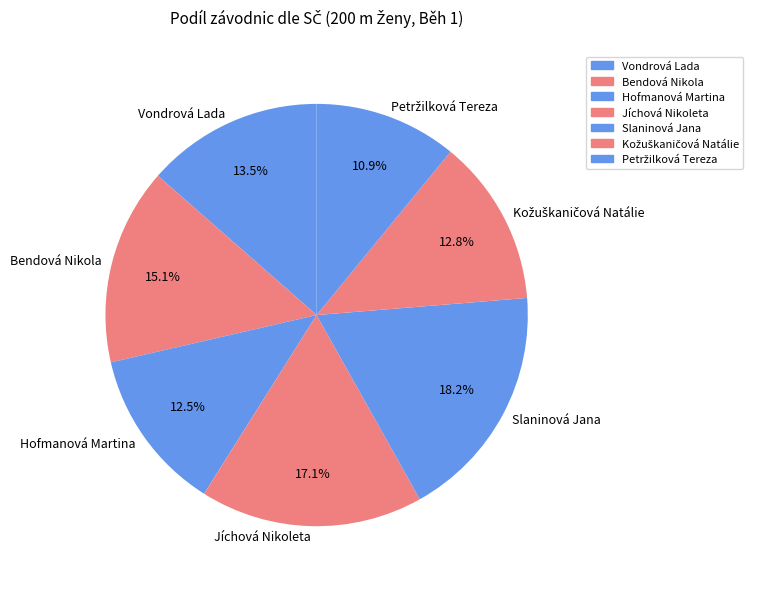

Is there any slice that represents more than half of the pie?

No